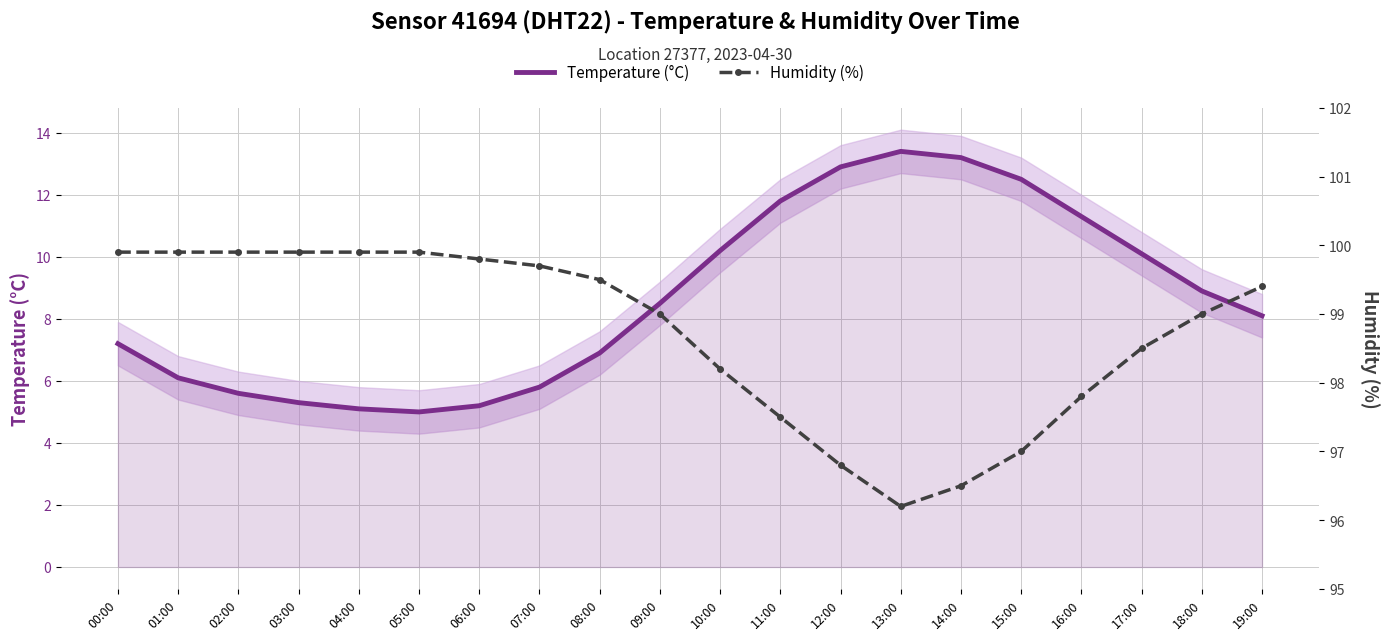

Which has a higher value, 19:00 or 16:00?

16:00